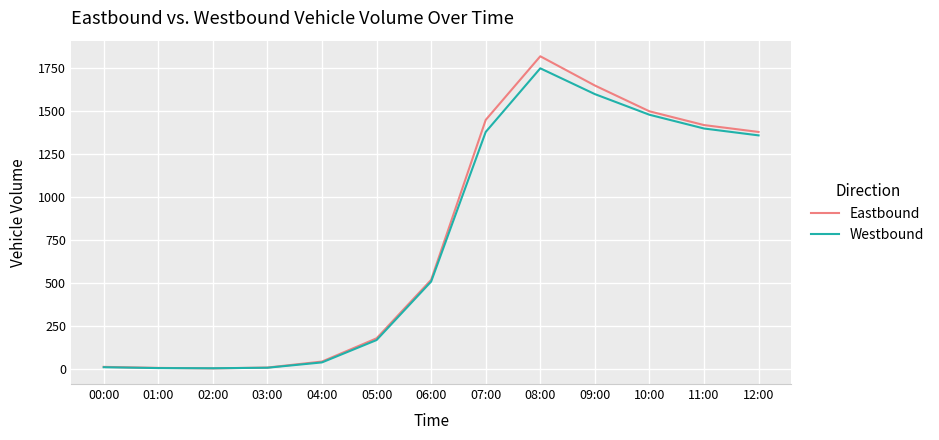

Rank the series by their average value, from highest to lowest.

Eastbound, Westbound